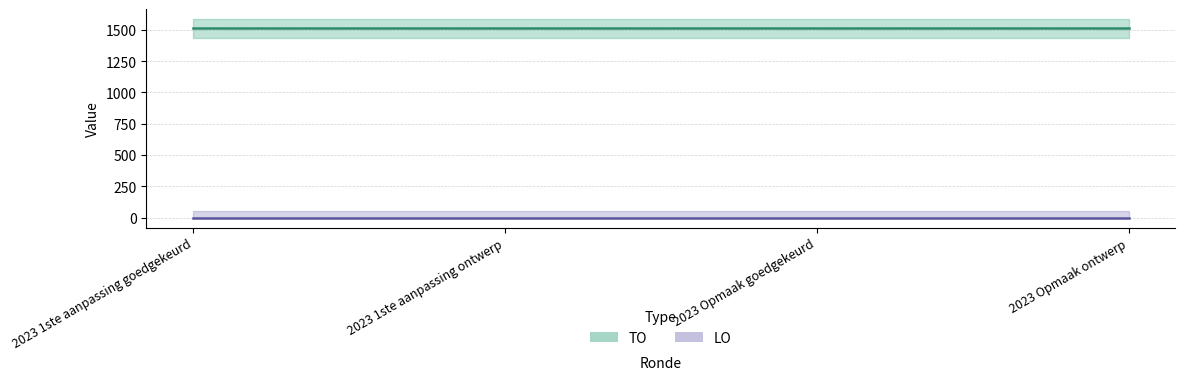

True or false: TO has more than 0 interior local peaks.

False